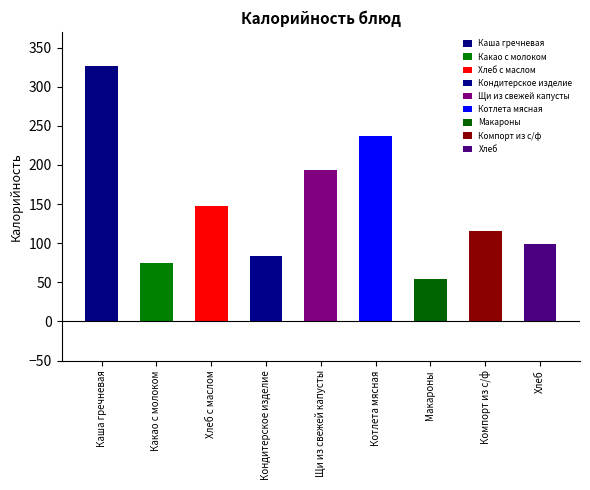

At which label does the data first exceed 116?

Каша гречневая